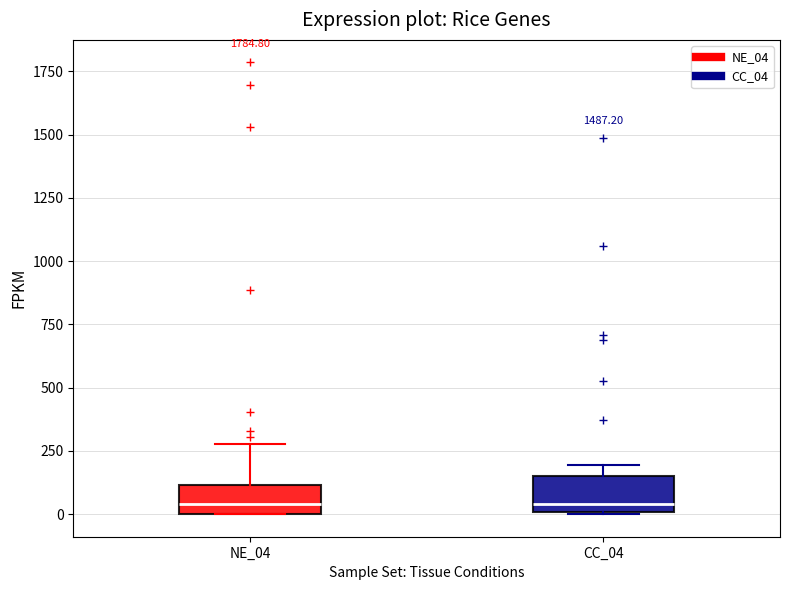

Reading left to right, transcribe this box plot: for each box, give where its median line is, the range the box spans, and where its two whiskers end, as read against the y-axis. The values are not printed on the chart, so give them approximately, as read against the axis.

NE_04: median 50, box 0 to 100, whiskers 0 to 300
CC_04: median 50, box 0 to 150, whiskers 0 to 200